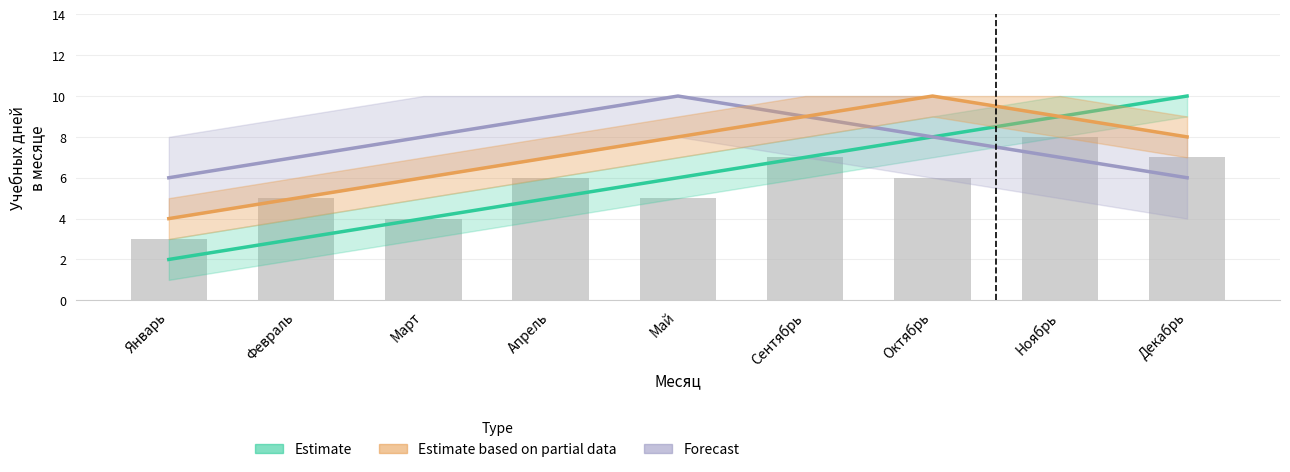

Which series changed the most between Январь and Март?

Estimate